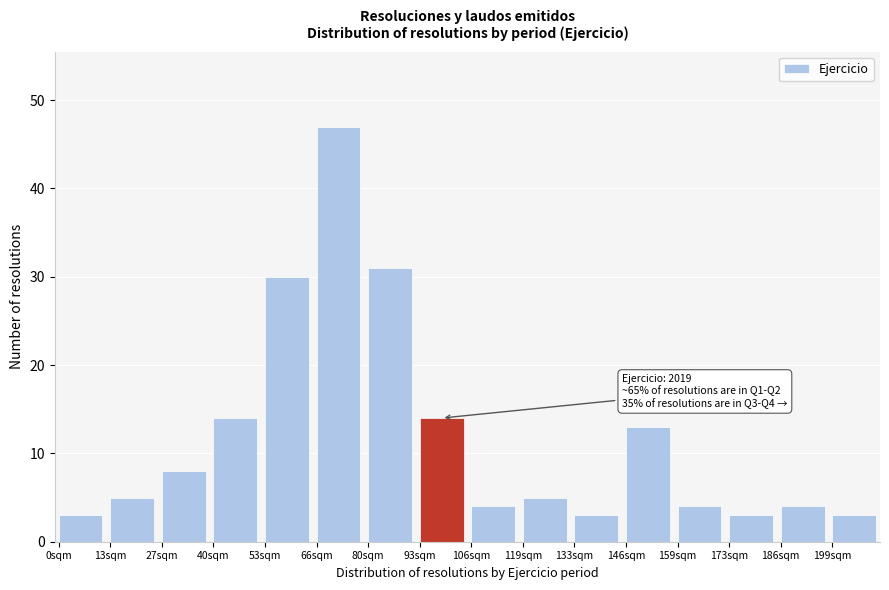

Reading left to right, transcribe all the data shown in this chart.

3	5	8	14	30	47	31	14	4	5	3	13	4	3	4	3